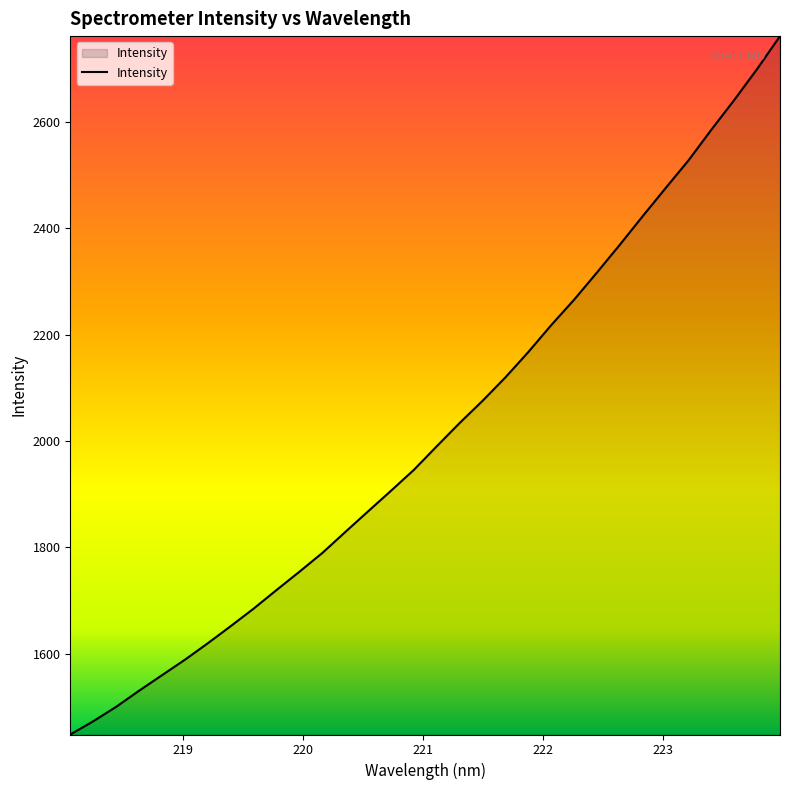

What is the greatest value displayed?

2760.7